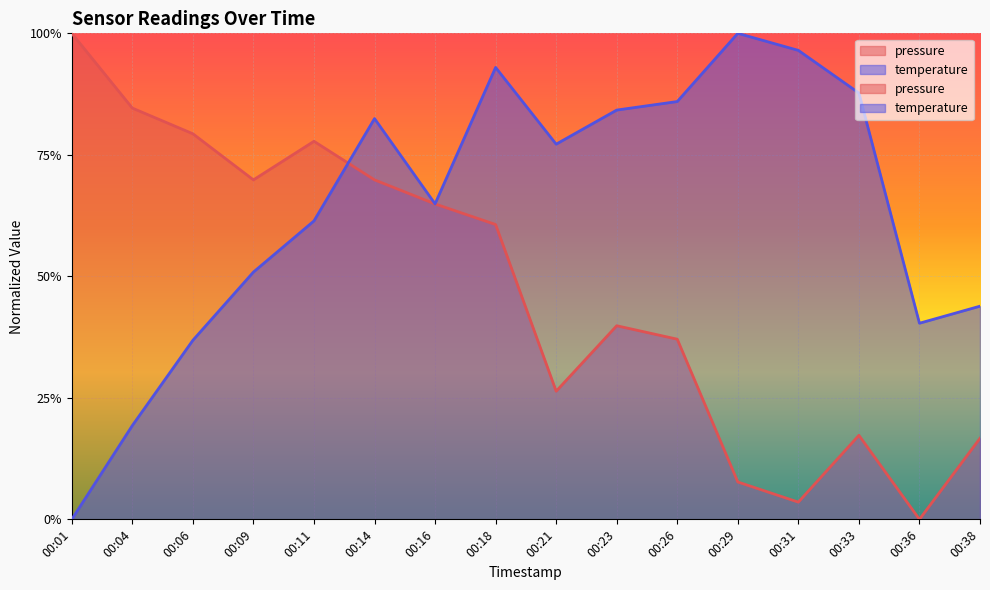

Reading right to left, list all the values displayed in this chart.

pressure: 0.2	0.0	0.2	0.0	0.1	0.4	0.4	0.3	0.6	0.6	0.7	0.8	0.7	0.8	0.8	1.0
temperature: 0.4	0.4	0.9	1.0	1.0	0.9	0.8	0.8	0.9	0.6	0.8	0.6	0.5	0.4	0.2	0.0